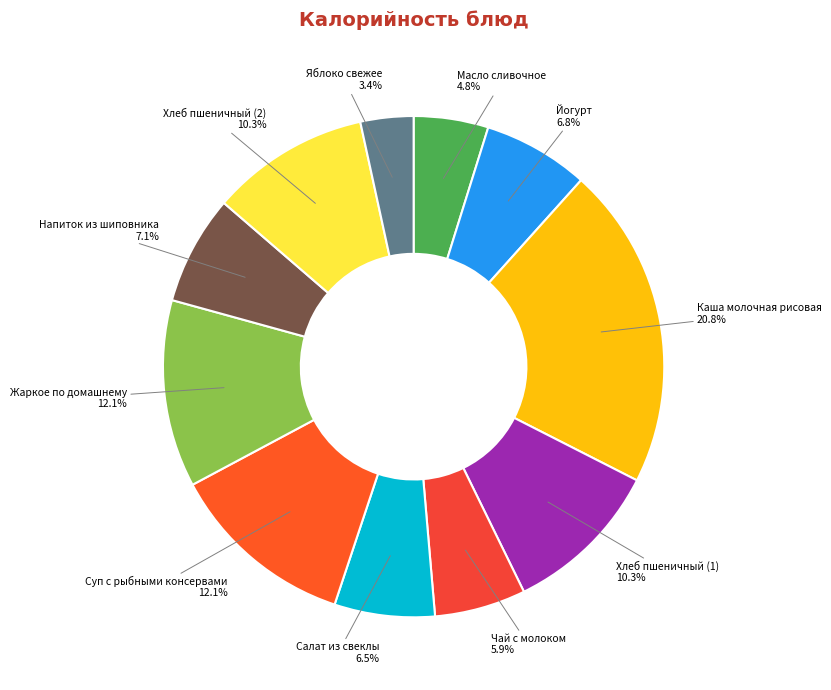

Is the sum of Чай с молоком and Салат из свеклы greater than half?

No